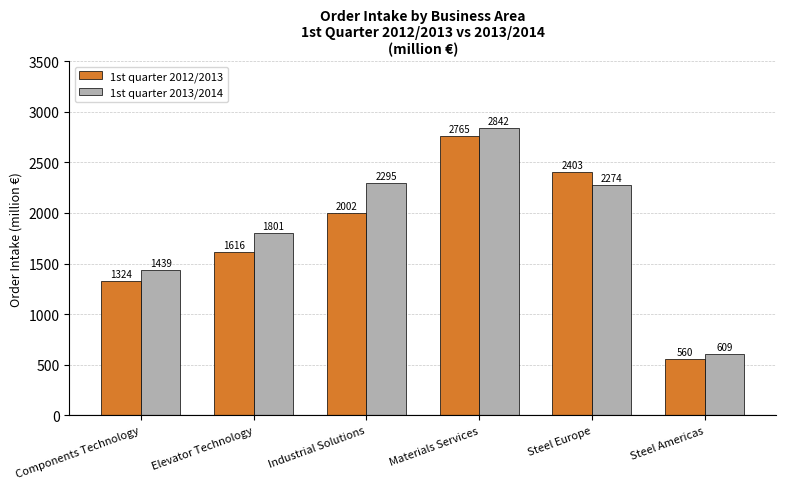

What is the value of the 1st quarter 2013/2014 bar at the 6th from the left?

609